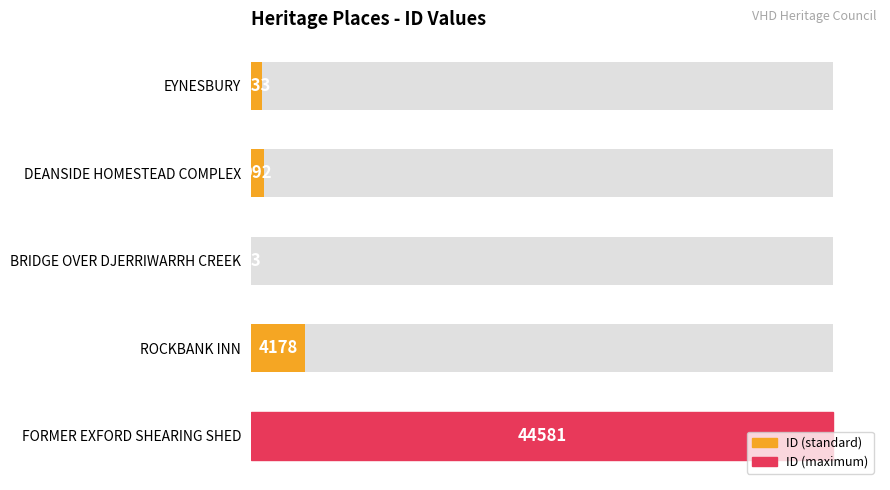

Is it true that the value at FORMER EXFORD SHEARING SHED is 44581?

True